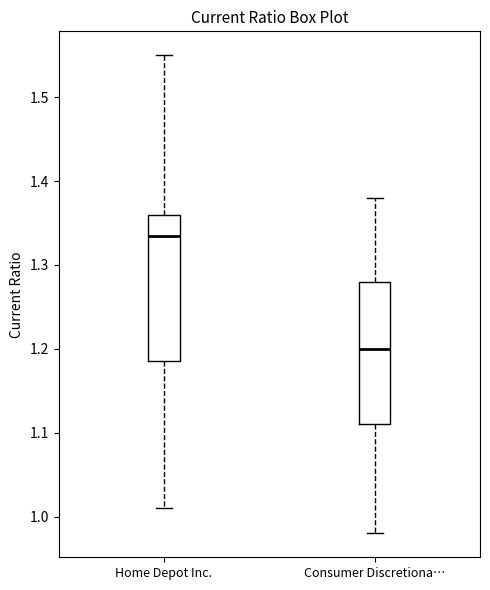

Reading left to right, read every box against the y-axis: the position of its median line, the range the box covers, and the ends of its whiskers. The values are not printed on the chart, so give them approximately, as read against the axis.

Home Depot Inc.: median 1.34, box 1.19 to 1.36, whiskers 1.01 to 1.55
Consumer Discretiona…: median 1.20, box 1.11 to 1.28, whiskers 0.98 to 1.38